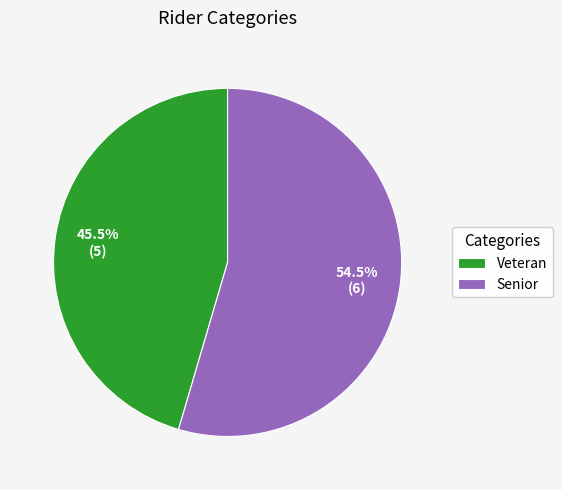

To the nearest percent, what is the difference between the Senior and Veteran slice percentages?

9%